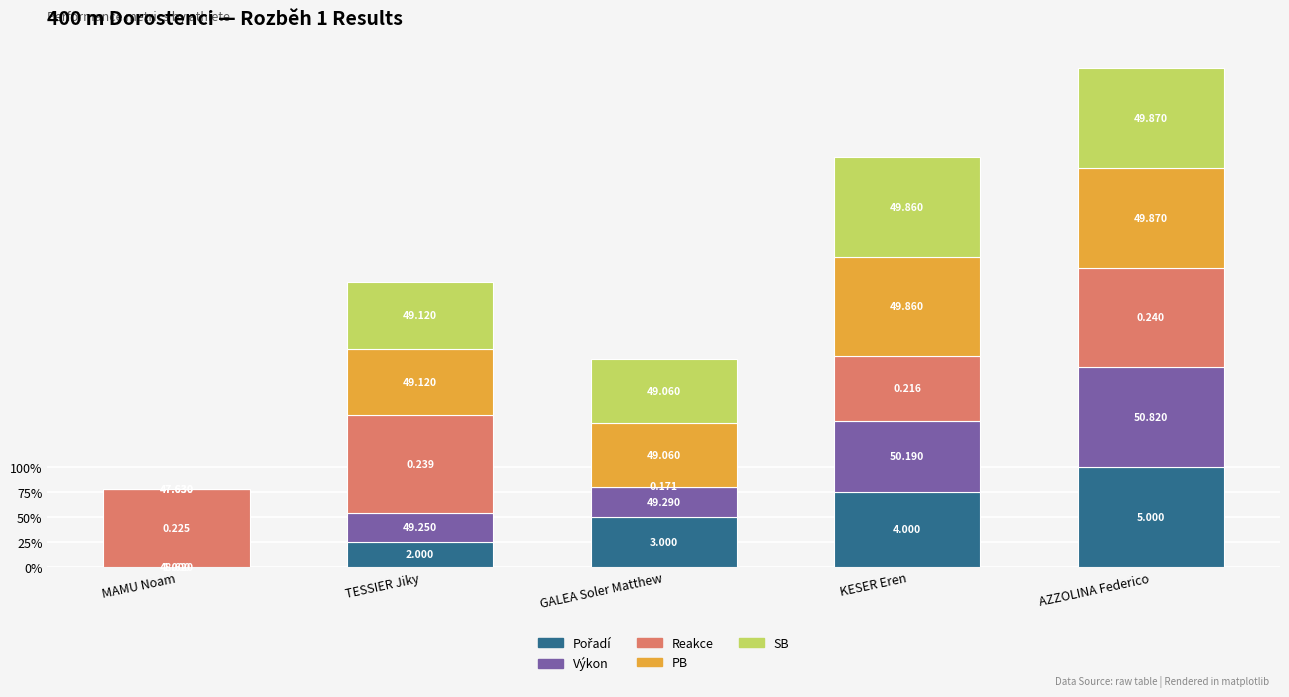

True or false: SB has a value of 0.0 at MAMU Noam.

True